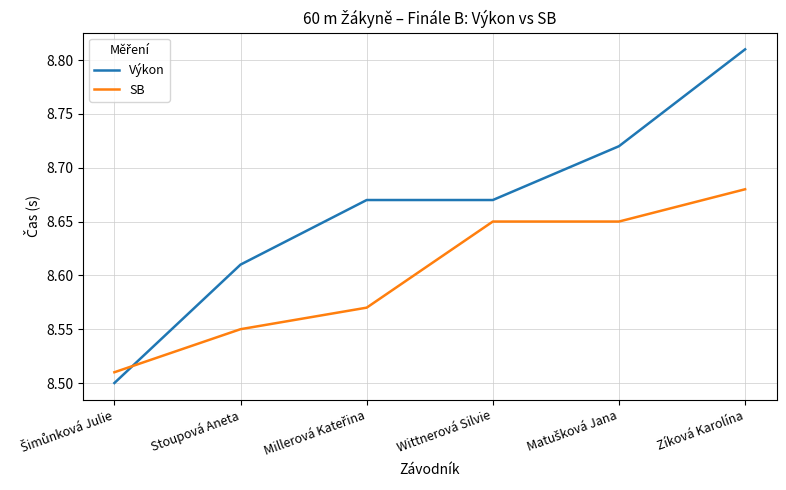

What is the difference between the maximum and minimum values in the Výkon series?

0.3